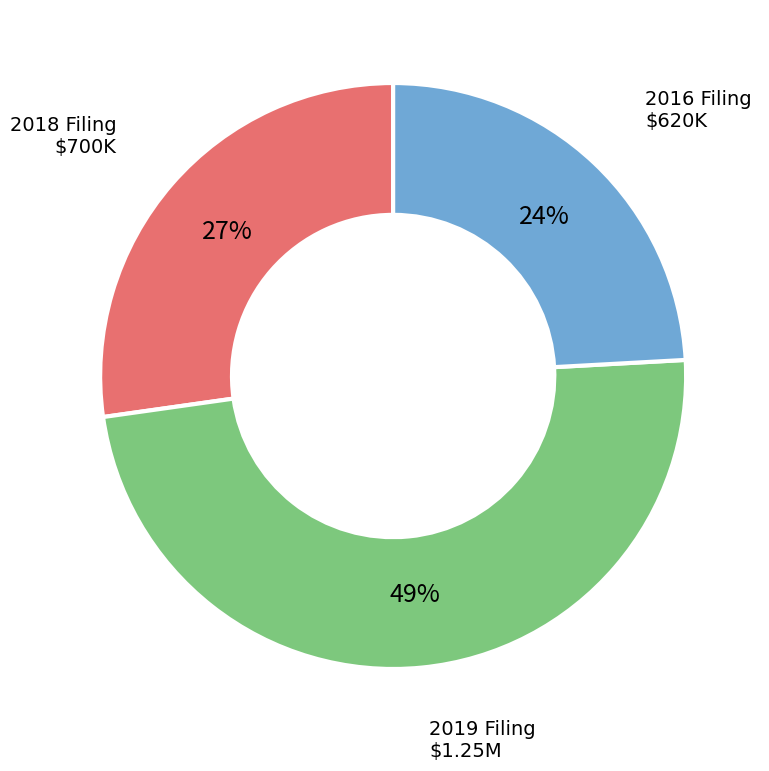

Count the number of slices in the pie.

3